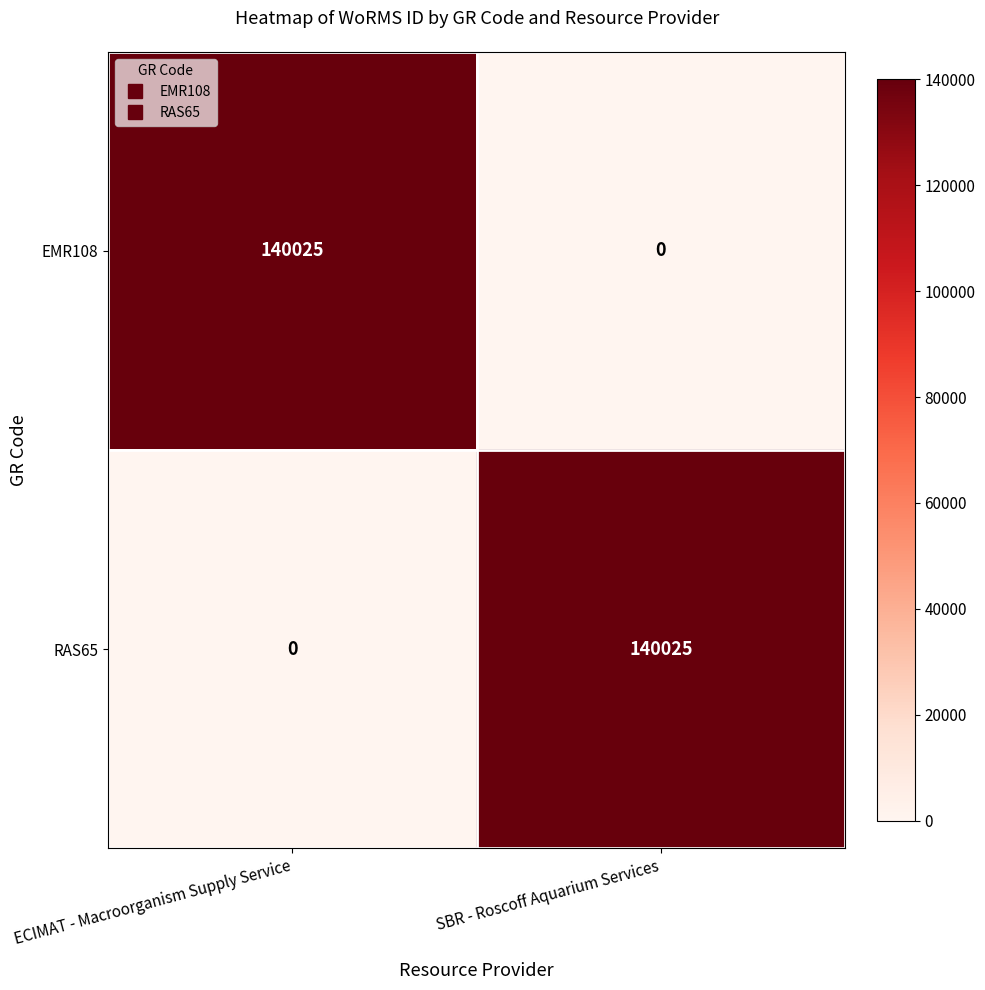

Where is EMR108 nearest to the value 70012?

SBR - Roscoff Aquarium Services